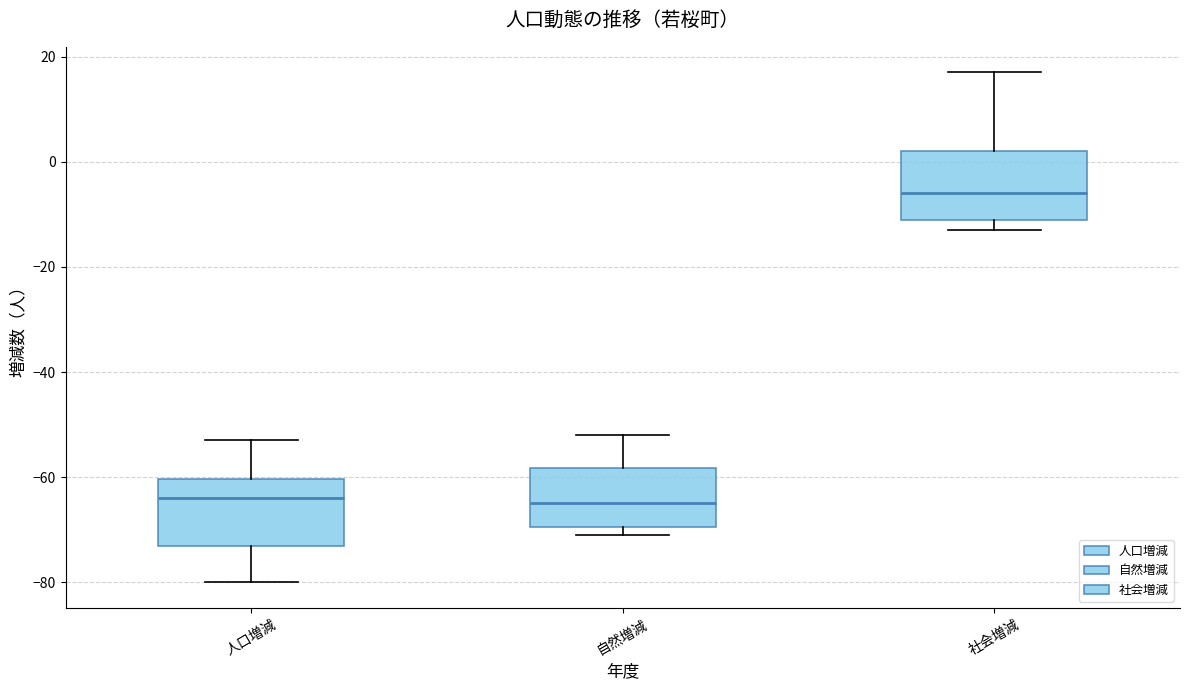

Where does the lower whisker of the box for 人口増減 end on the y-axis? The values are not printed on the chart, so give them approximately, as read against the axis.

-80